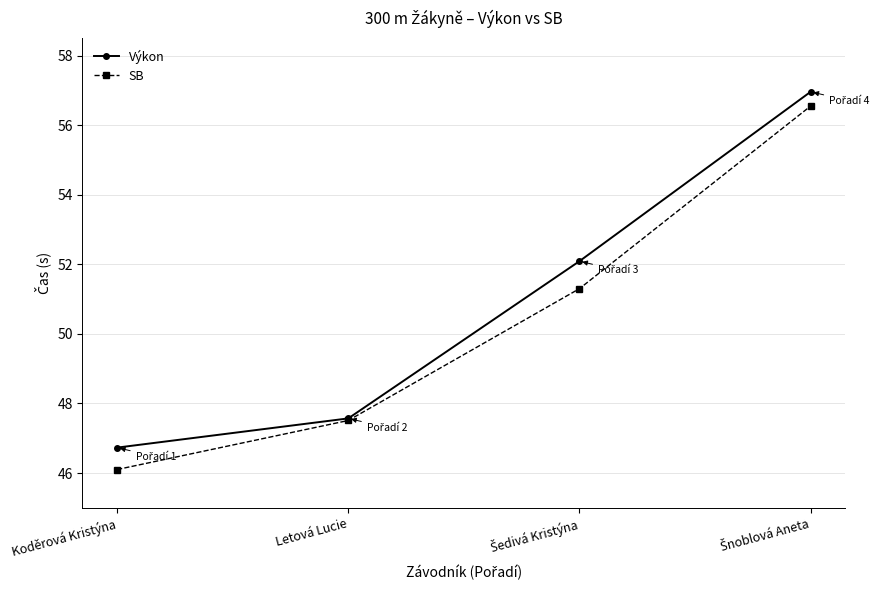

Rank the series by their maximum value, from highest to lowest.

Výkon, SB